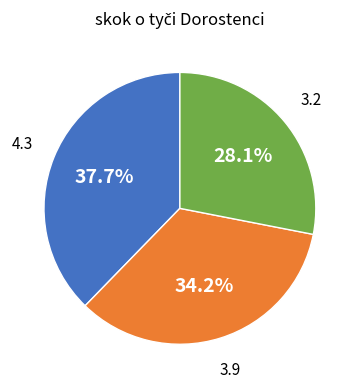

Does any single category account for the majority?

No